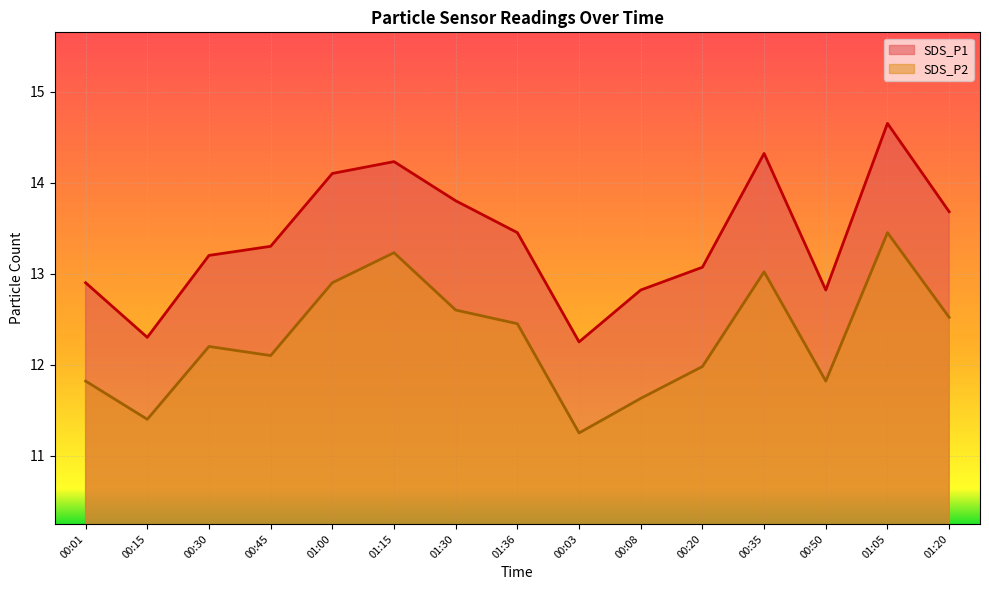

How many lines are shown in the chart?

2